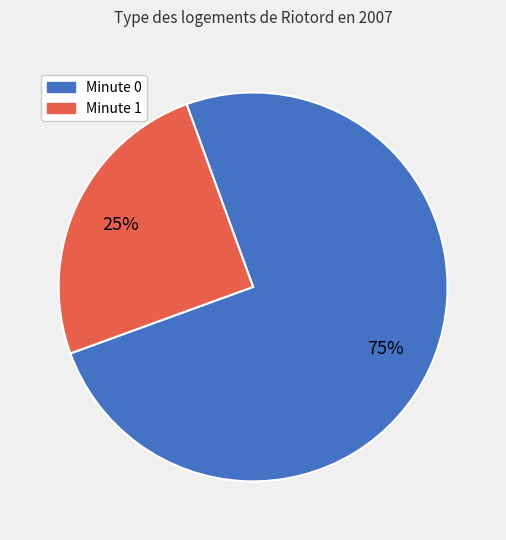

To the nearest percent, what is the combined percentage of Minute 1 and Minute 0?

100%